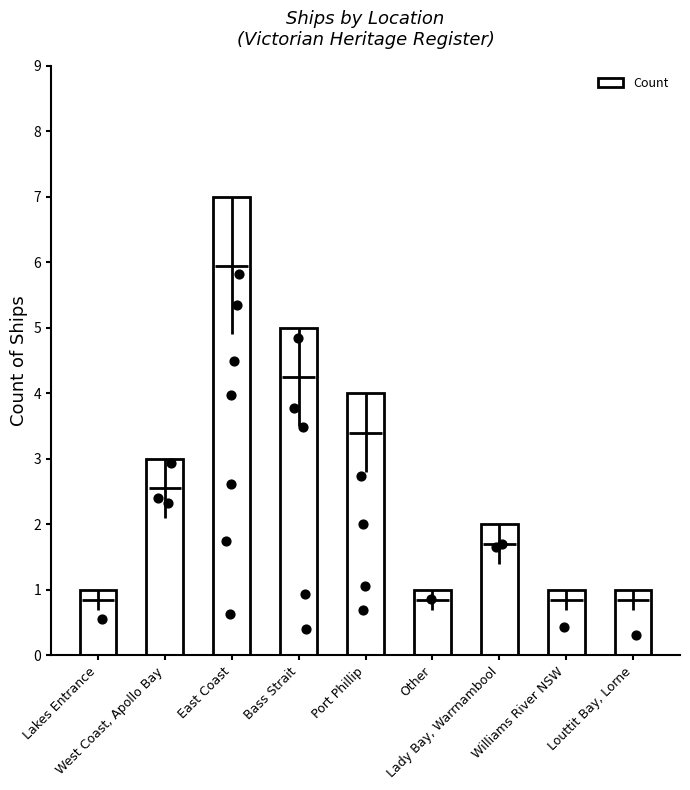

Which has a higher value, Port Phillip or Williams River NSW?

Port Phillip